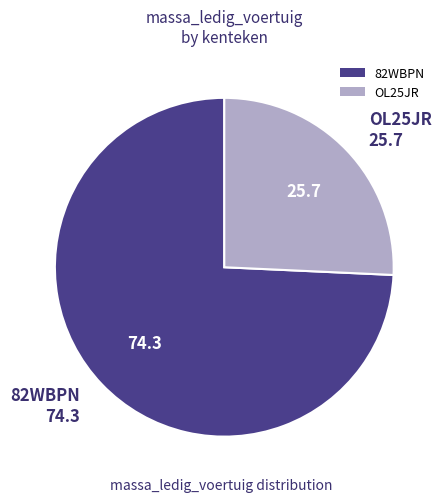

Rank the categories by value from highest to lowest.

82WBPN, OL25JR